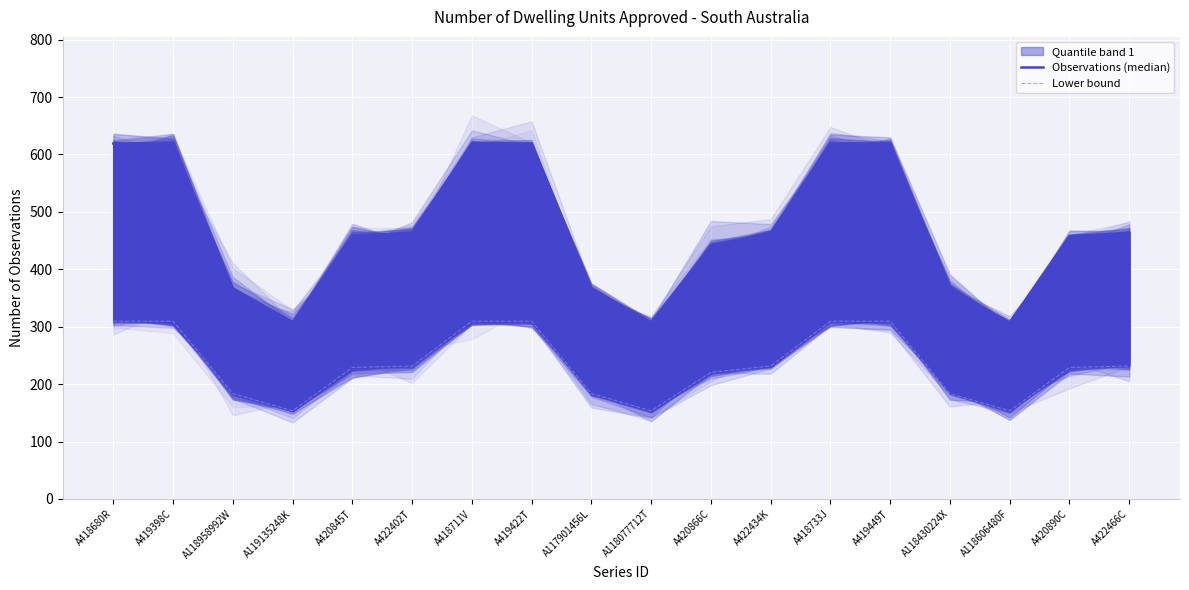

Is it true that Lower bound equals 153.5 at A418711V?

False